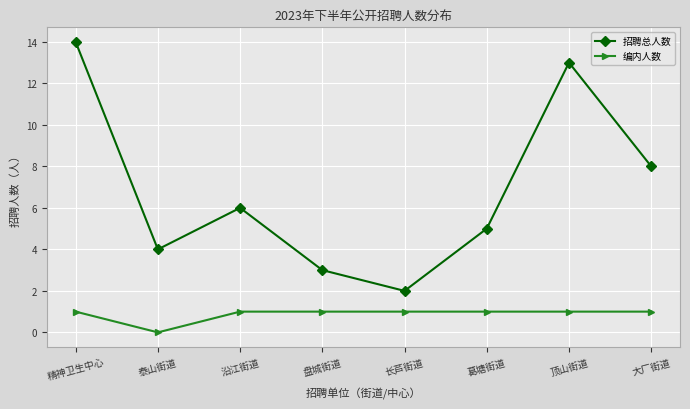

Which series has the largest range (max minus min)?

招聘总人数